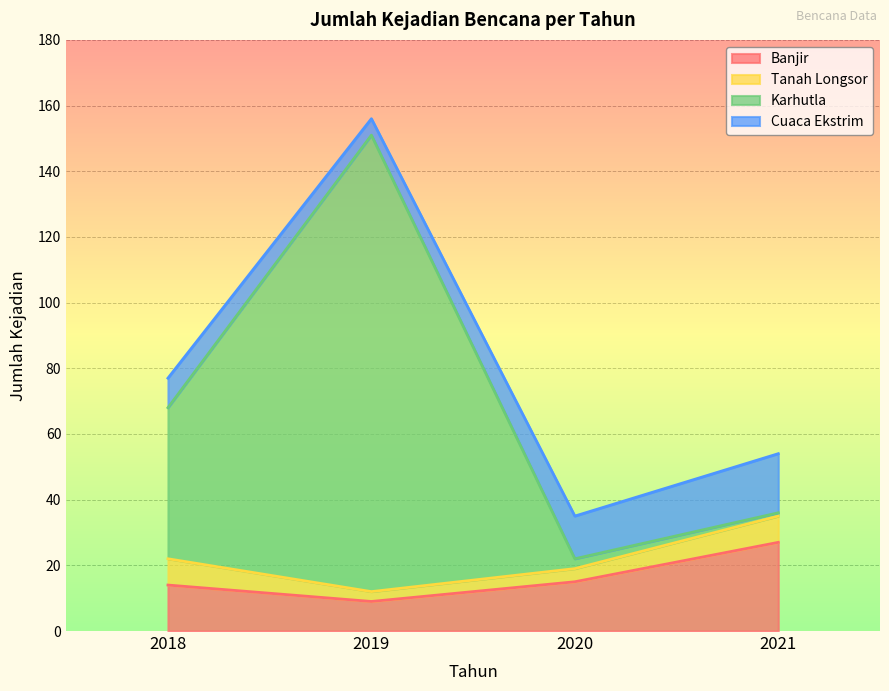

Is it true that Banjir equals 9 at 2019?

True